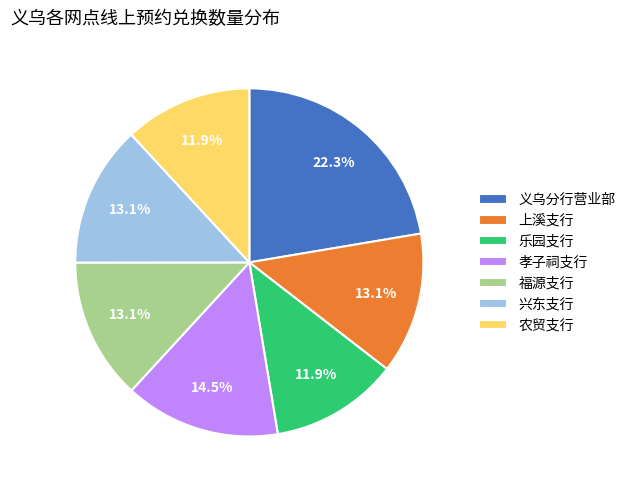

Which has a higher value, 义乌分行营业部 or 兴东支行?

义乌分行营业部